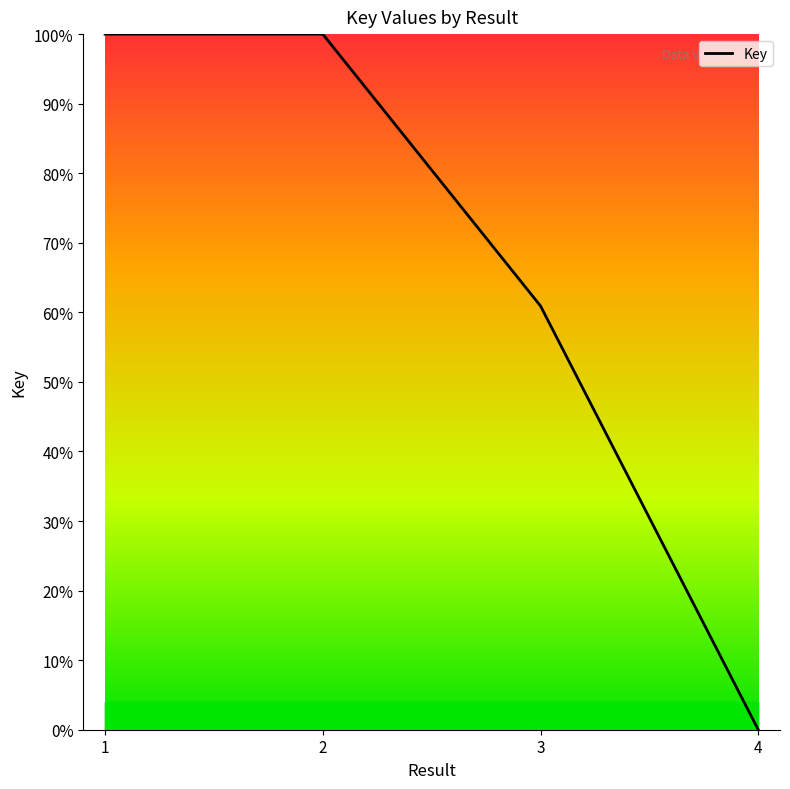

At which category does the data reach its first local peak?

2